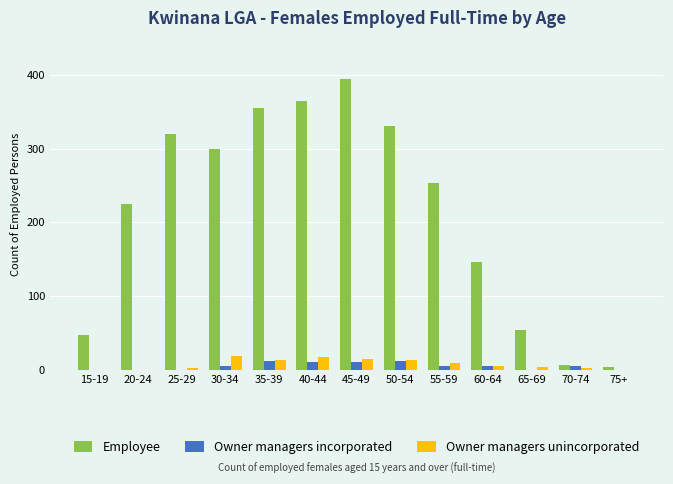

At which category does the chart reach its peak across all series?

45-49